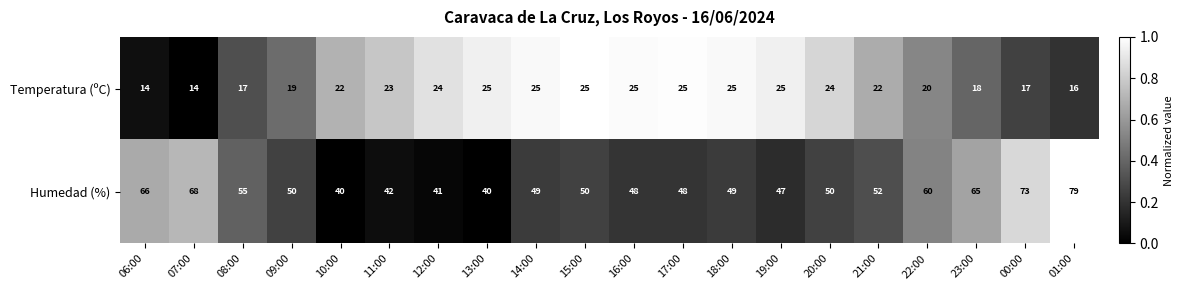

Which series changed the most between 16:00 and 23:00?

Humedad (%)